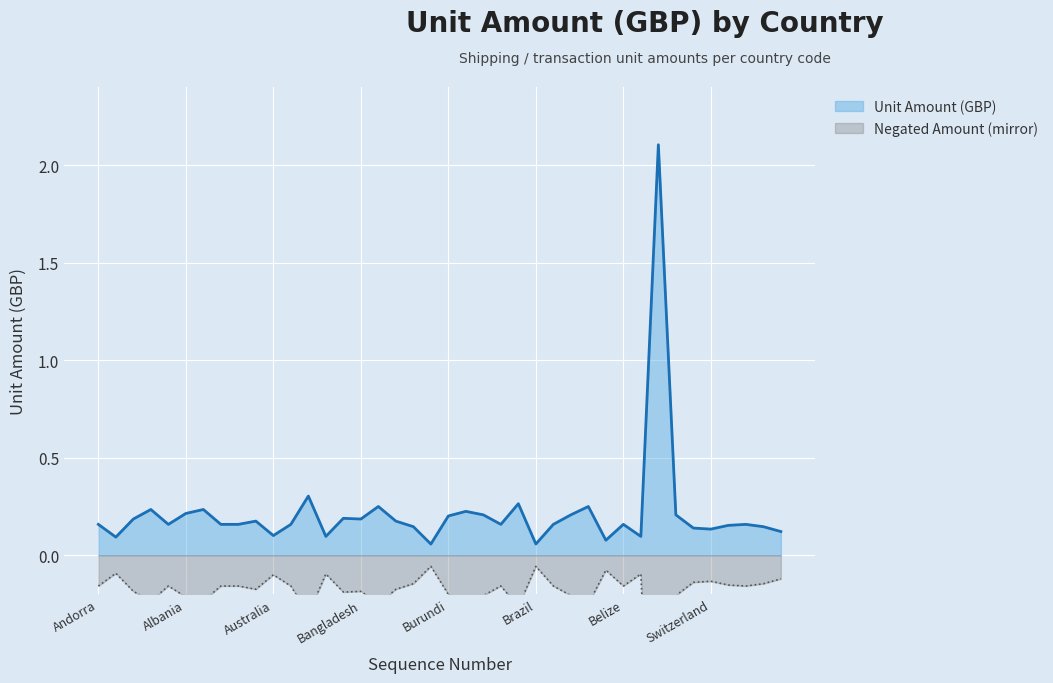

Read the value at 7.

0.2